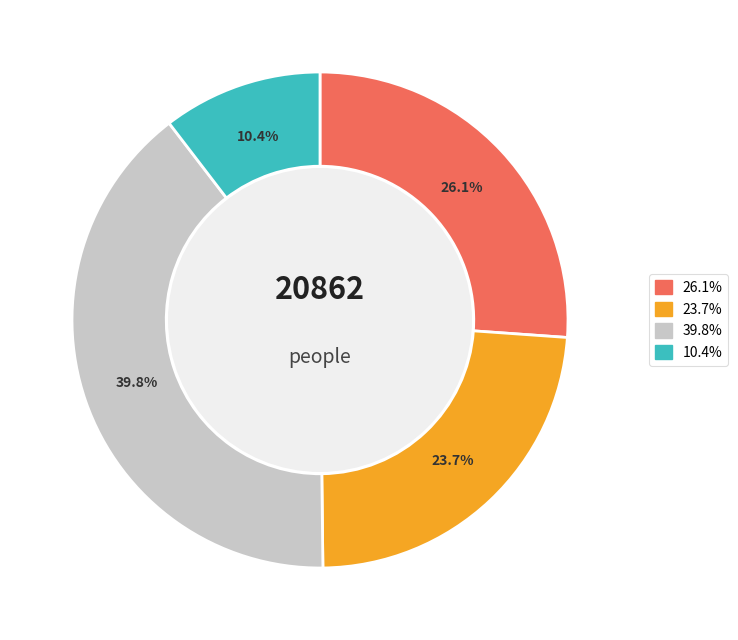

To the nearest percent, what is the difference between the largest and smallest slice percentages?

29%